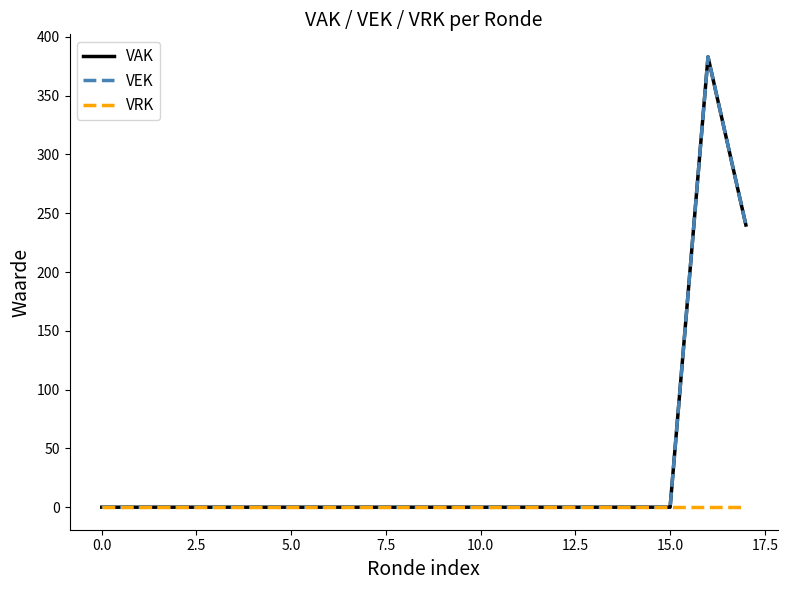

True or false: VRK and VAK cross at least once.

False